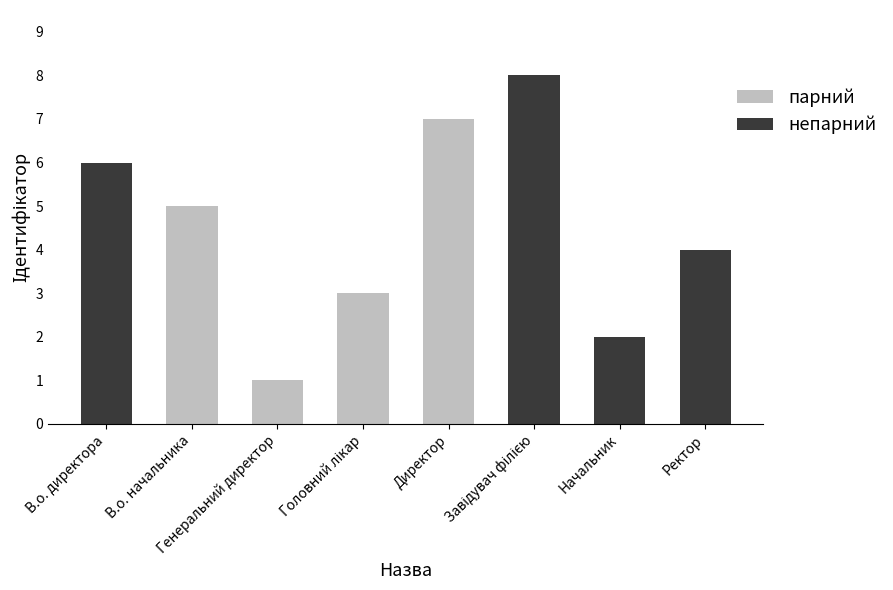

Does the chart contain stacked bars?

No